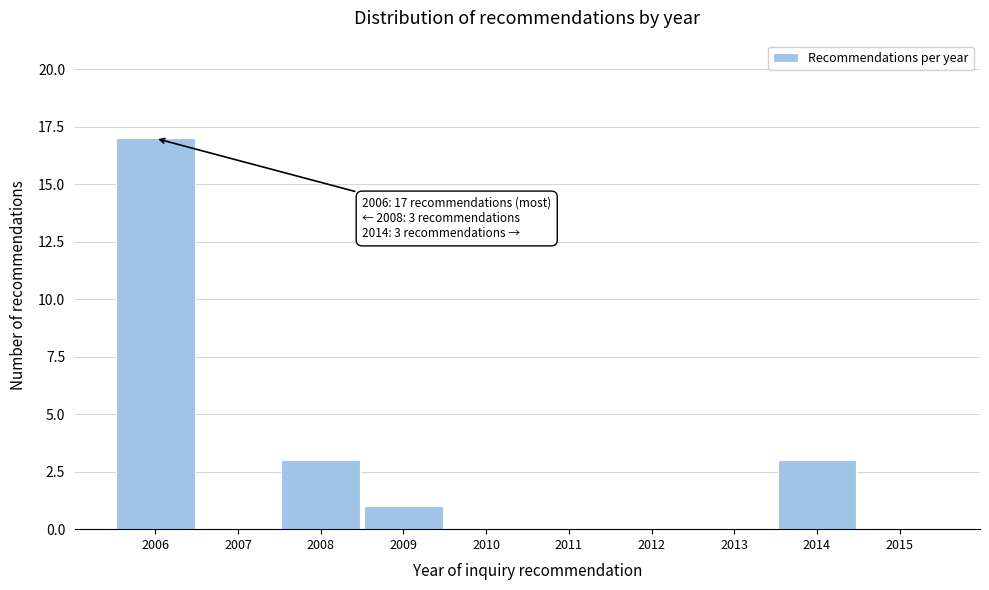

Reading right to left, list all the values displayed in this chart.

2015=0	2014=3	2013=0	2012=0	2011=0	2010=0	2009=1	2008=3	2007=0	2006=17